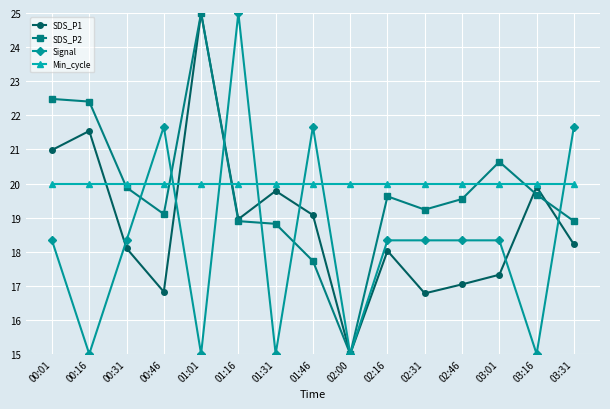

Which series has the largest total across all categories?

Min_cycle